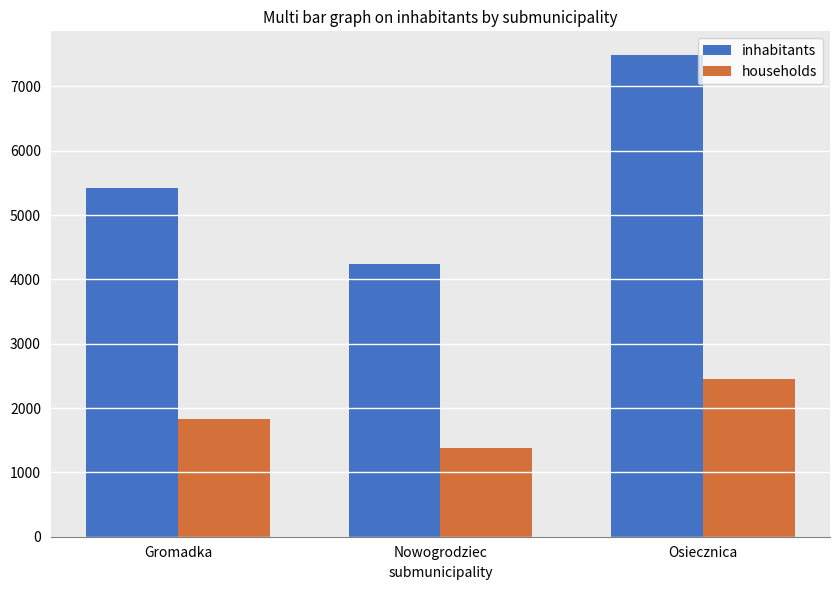

Rank the series by their maximum value, from highest to lowest.

inhabitants, households